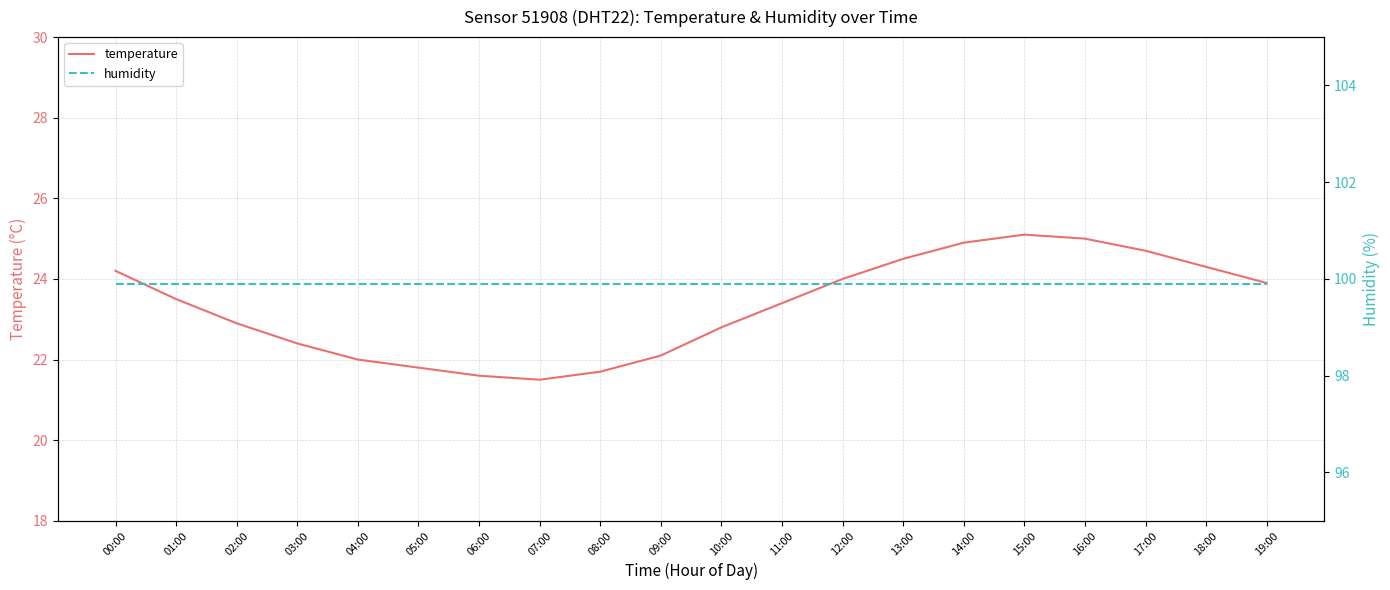

At how many categories does at least one series exceed 79?

20